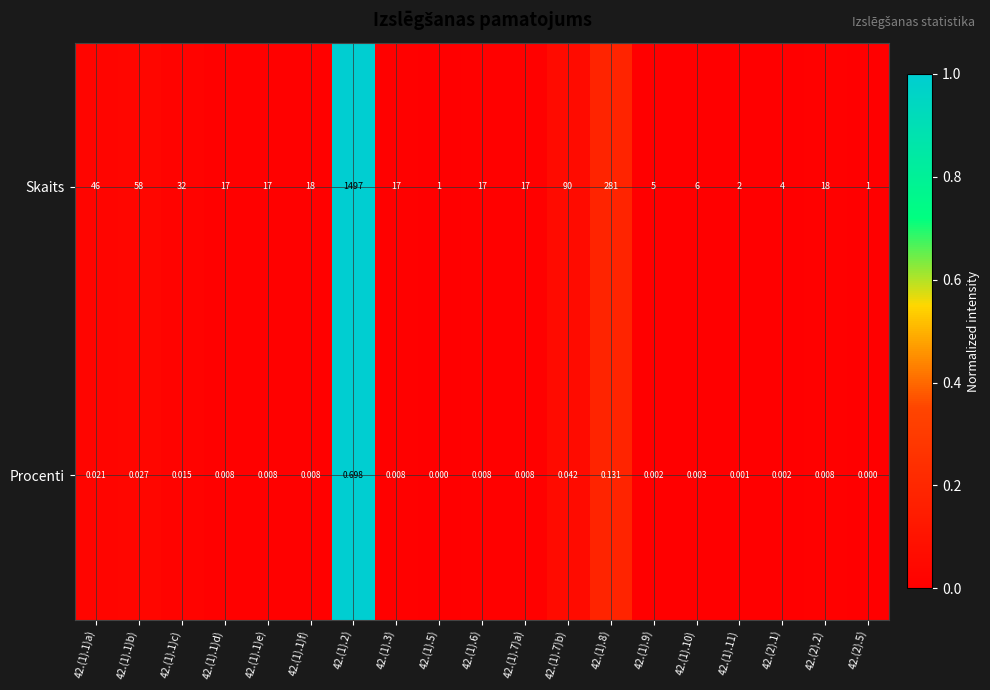

How many data points in Skaits are less than 17?

6